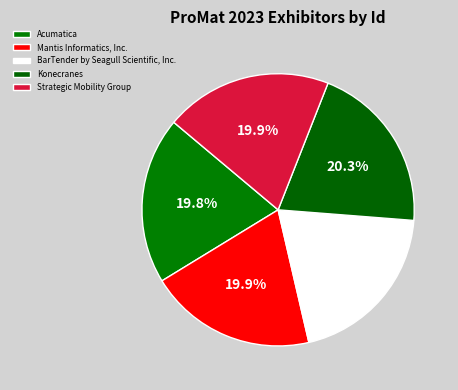

Does Konecranes represent more than half of the total?

No